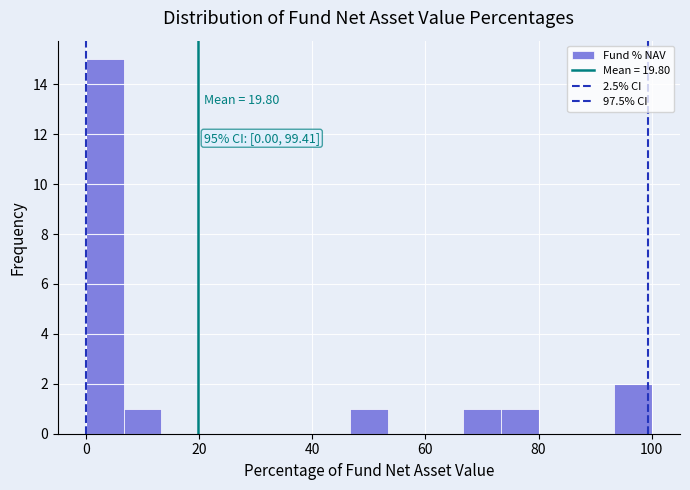

Around what value on the x-axis is the tallest bar? Give the approximate position of its centre, as read against the axis.

4